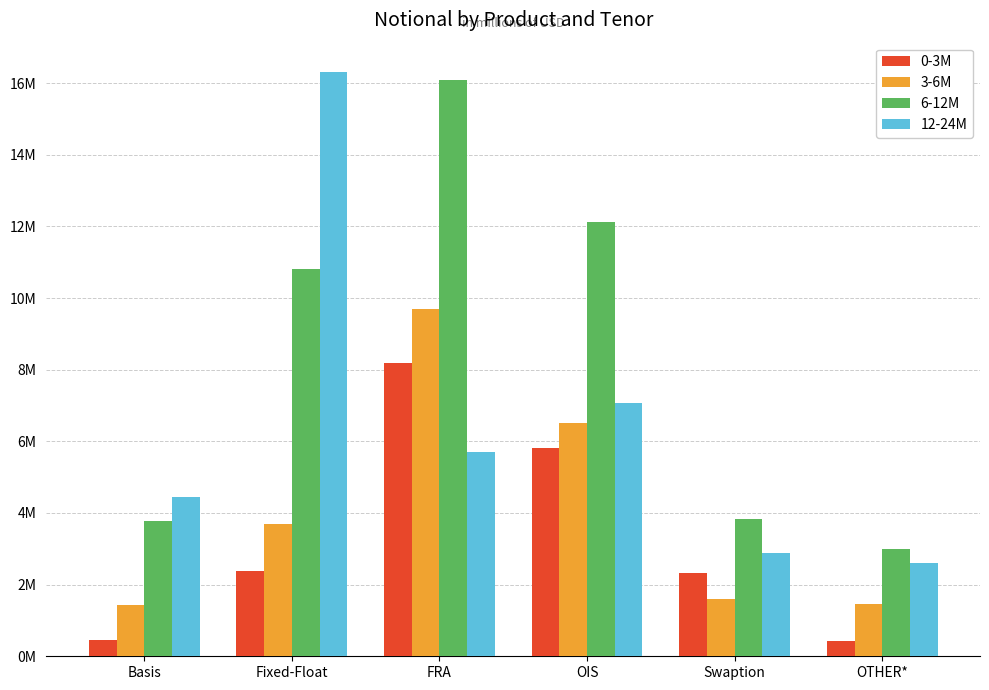

List the labels in order of 12-24M value, smallest first.

OTHER*, Swaption, Basis, FRA, OIS, Fixed-Float